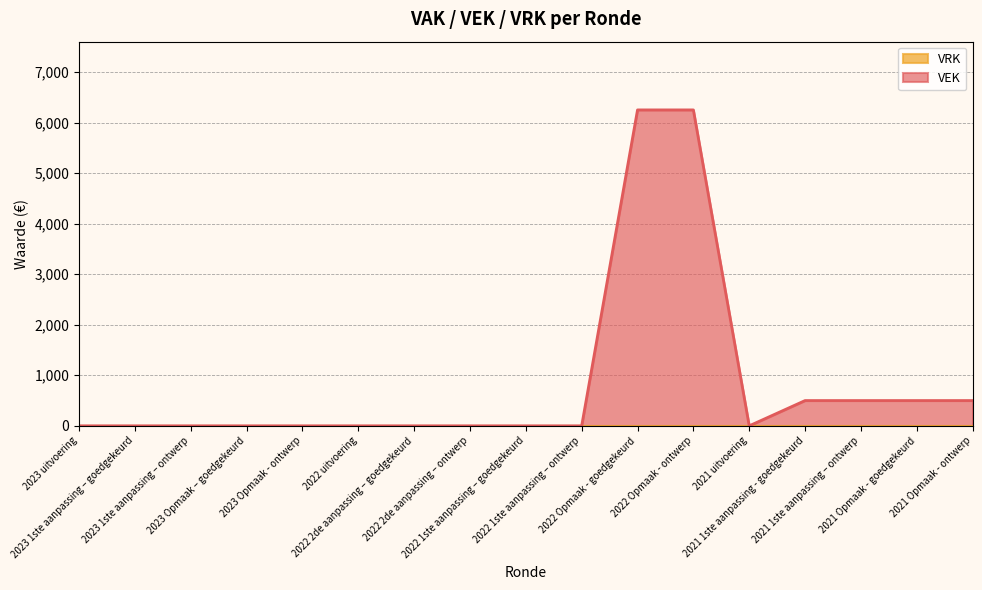

What is the average value?

853